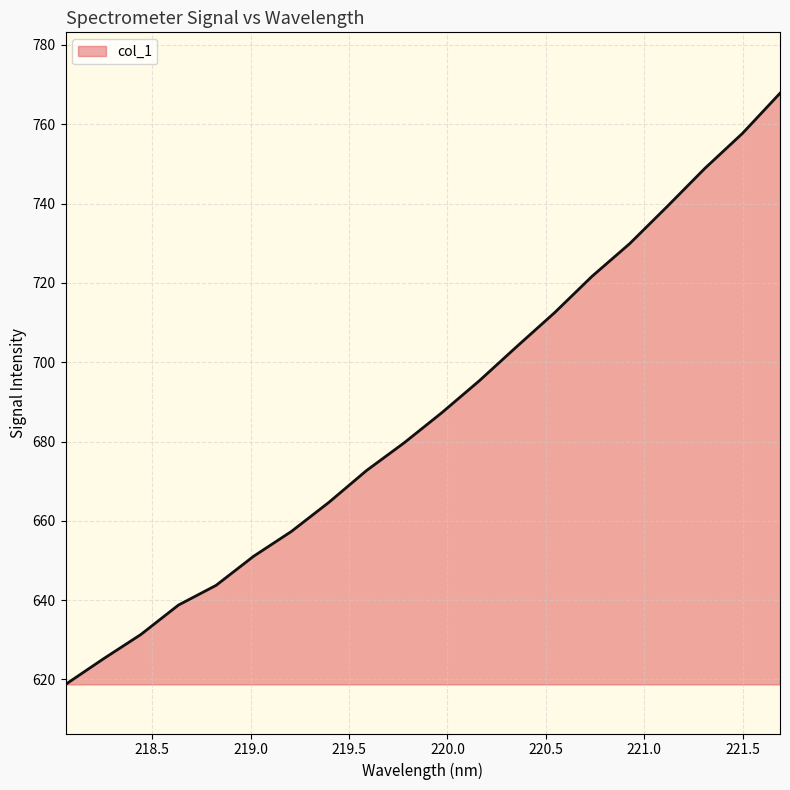

What is the average value?

687.4